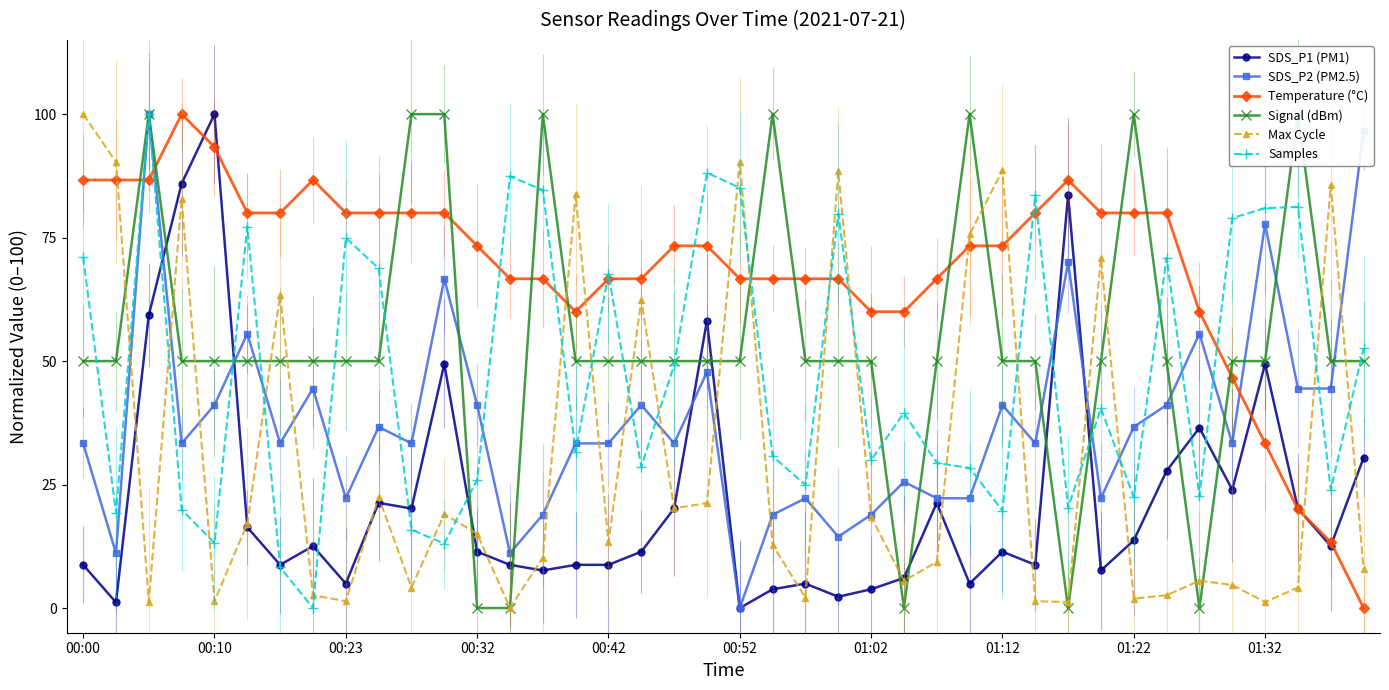

Which series has the largest range (max minus min)?

SDS_P1 (PM1)